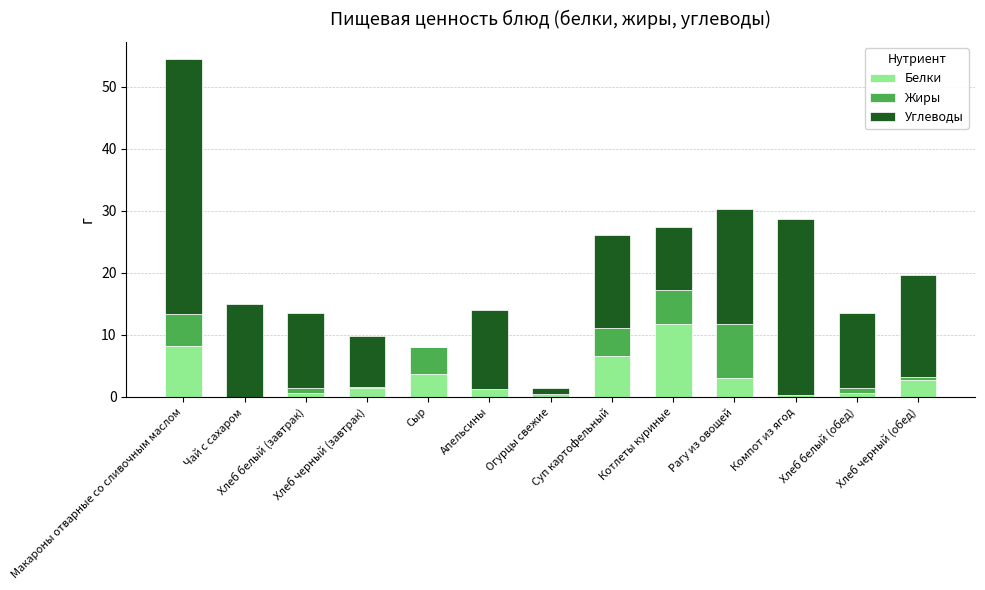

What is the difference between the second highest and second lowest values in the Углеводы series?

27.3